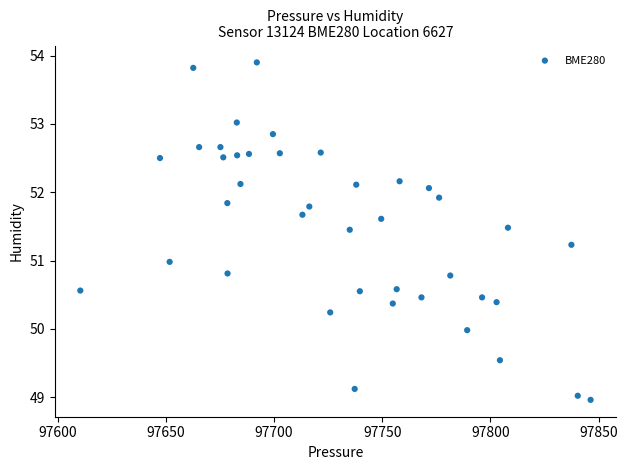

What is the range of X values (max minus min)?

235.8